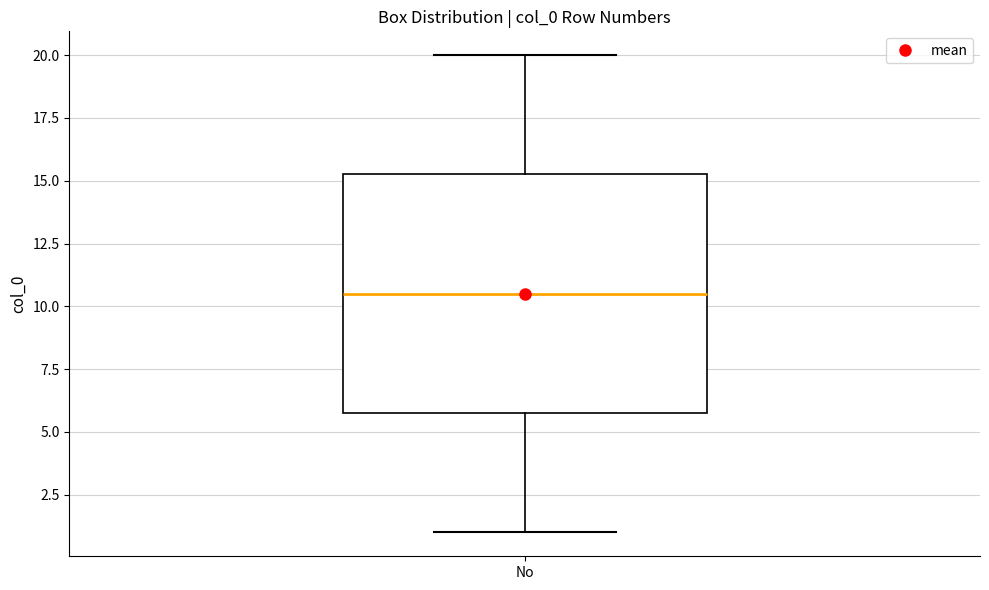

Where is the lower edge of the box for No on the y-axis? The values are not printed on the chart, so give them approximately, as read against the axis.

6.0